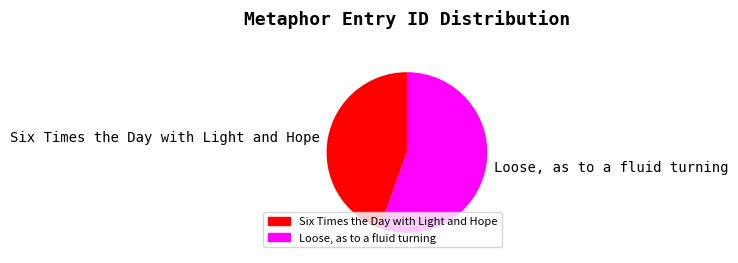

Count the number of slices in the pie.

2